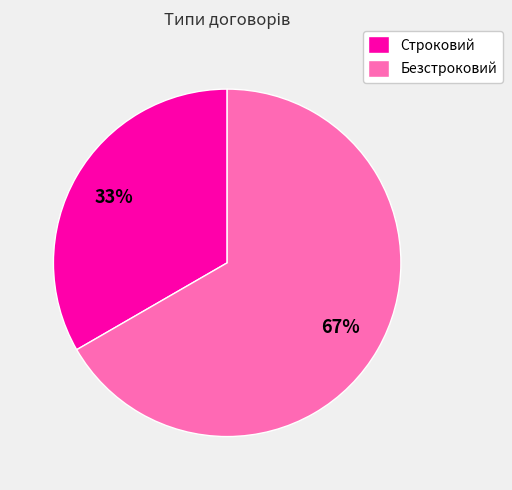

Combined, do Строковий and Безстроковий account for over 50%?

Yes